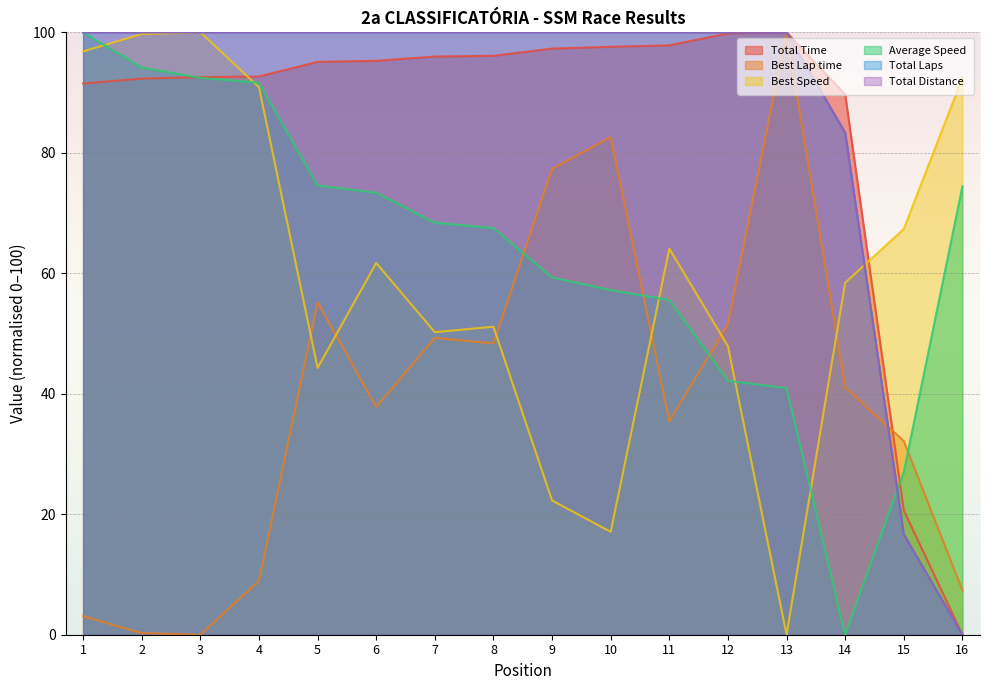

True or false: Best Lap time and Total Time intersect in this chart.

True